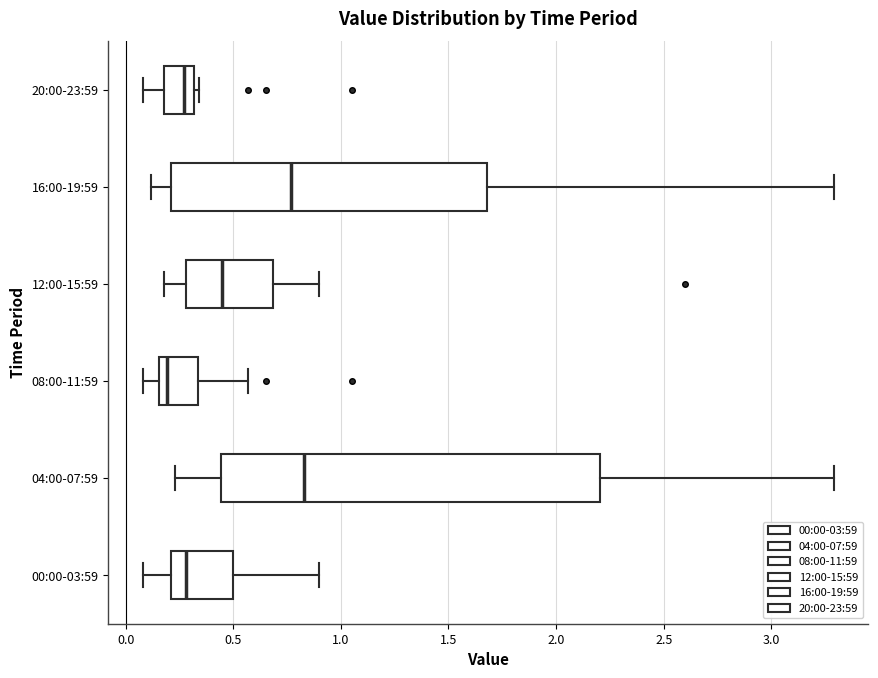

Comparing the boxes themselves (not the whiskers), which one is the widest?

04:00-07:59